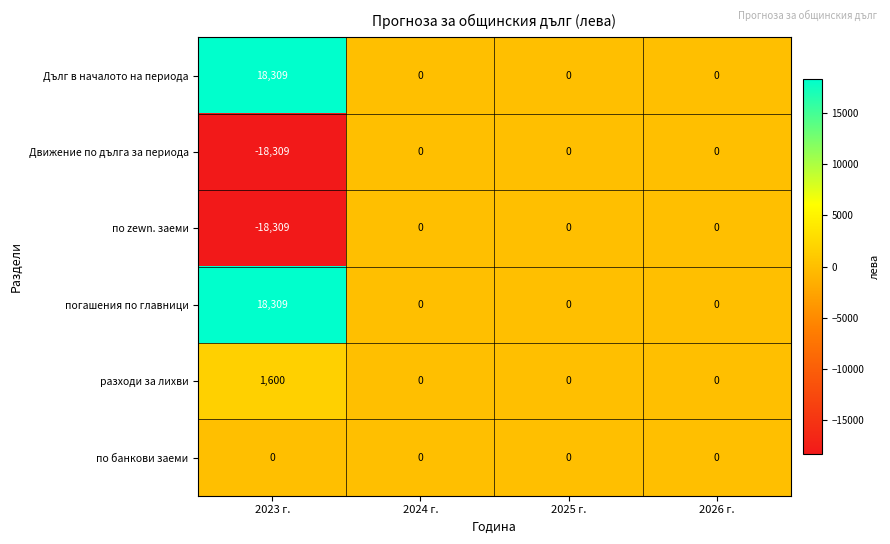

True or false: Движение по дълга за периода has a value of -18309 at 2023 г..

True